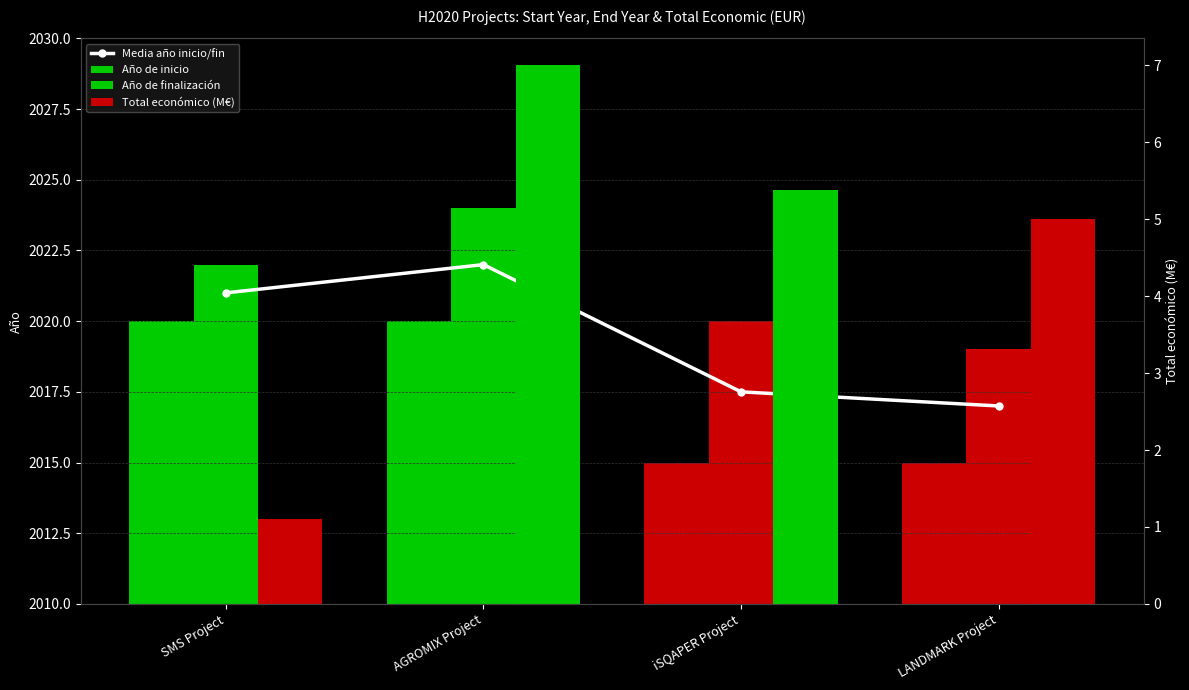

Which category has the lowest value in the Año de inicio series?

iSQAPER Project